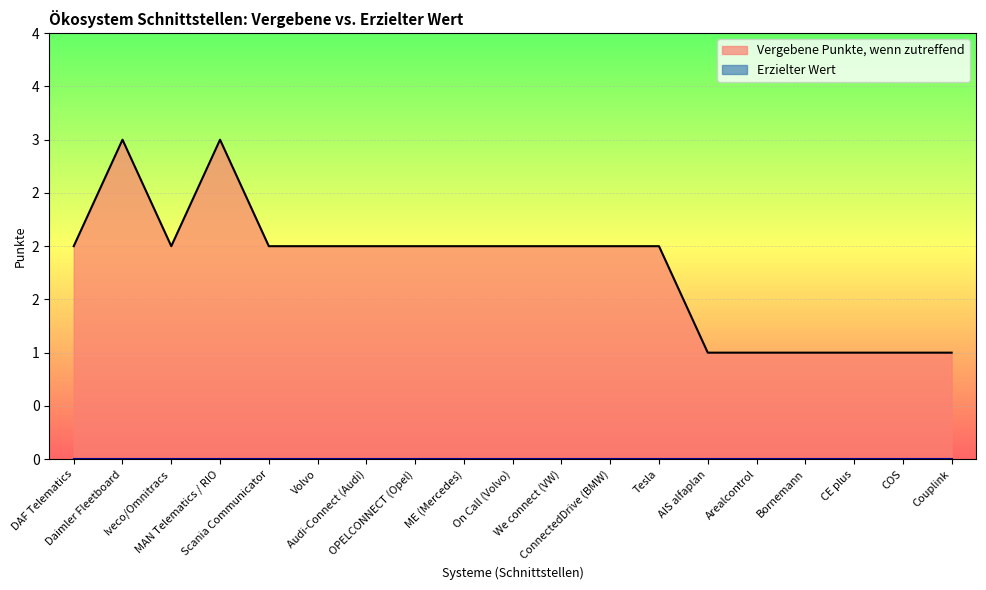

Is it true that the value at Scania Communicator is 1?

False